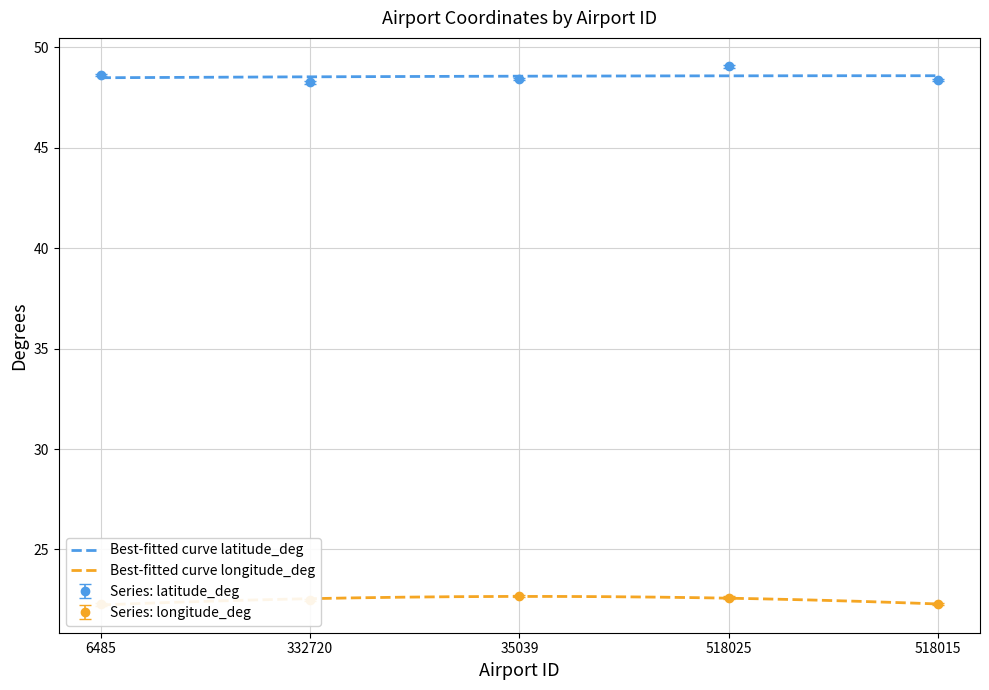

Is the value of latitude_deg at 35039 greater than the value of longitude_deg at 518015?

Yes